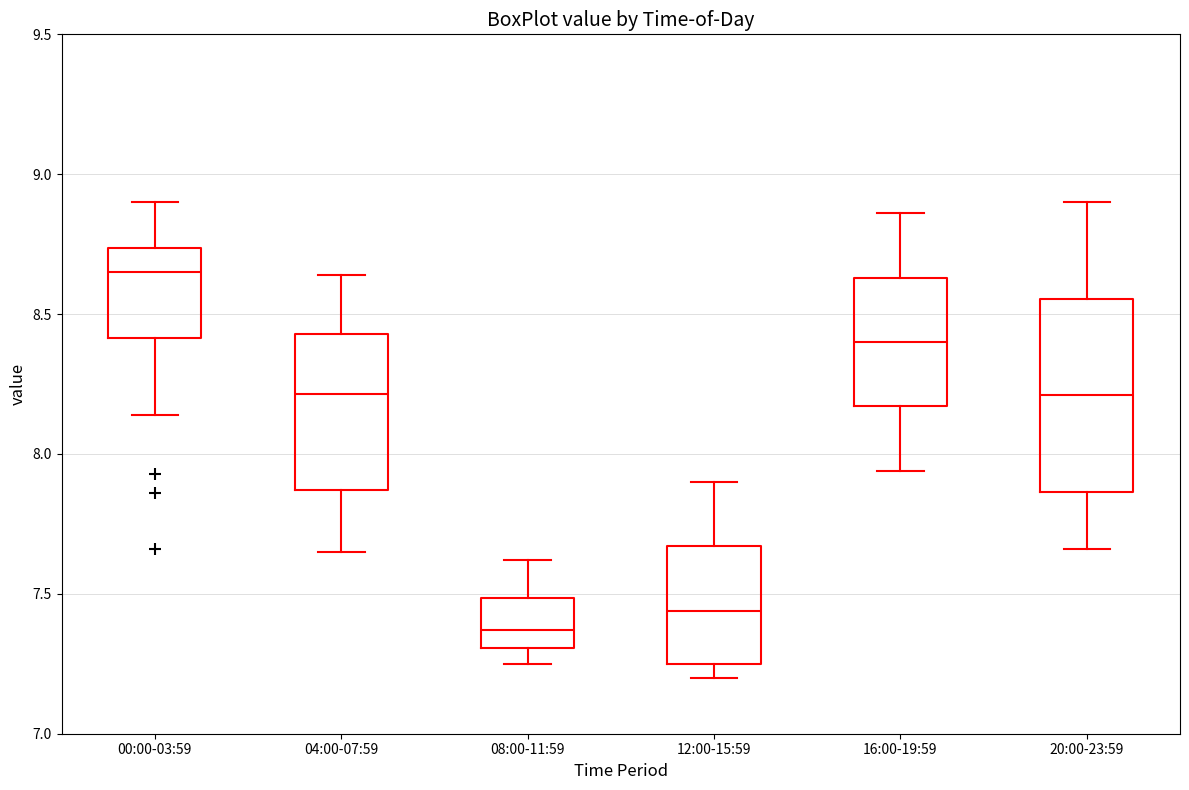

Reading left to right, transcribe this box plot: for each box, give where its median line is, the range the box spans, and where its two whiskers end, as read against the y-axis. The values are not printed on the chart, so give them approximately, as read against the axis.

00:00-03:59: median 8.65, box 8.40 to 8.75, whiskers 8.15 to 8.90
04:00-07:59: median 8.20, box 7.85 to 8.45, whiskers 7.65 to 8.65
08:00-11:59: median 7.35, box 7.30 to 7.50, whiskers 7.25 to 7.60
12:00-15:59: median 7.45, box 7.25 to 7.65, whiskers 7.20 to 7.90
16:00-19:59: median 8.40, box 8.15 to 8.65, whiskers 7.95 to 8.85
20:00-23:59: median 8.20, box 7.85 to 8.55, whiskers 7.65 to 8.90